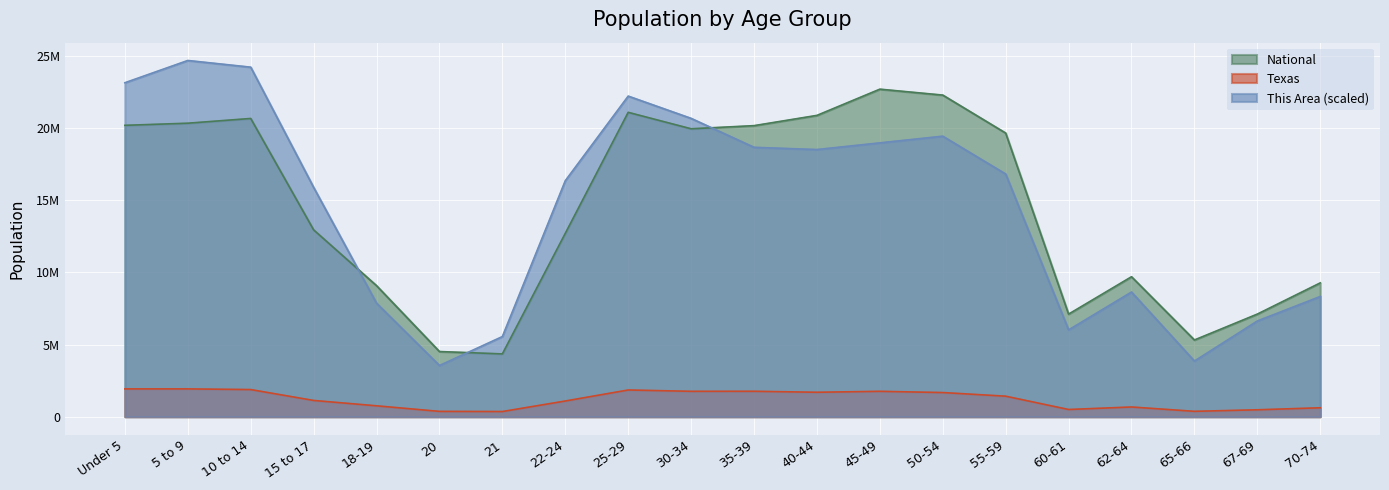

Reading left to right, what are all the values shown in this chart?

This Area: Under 5=23153535.9	5 to 9=24697104.9	10 to 14=24234034.2	15 to 17=15898761.3	18-19=7872202.2	20=3550208.8	21=5556848.6	22-24=16361832.0	25-29=22227394.4	30-34=20683825.4	35-39=18677185.6	40-44=18522828.7	45-49=18985899.4	50-54=19448970.1	55-59=16824902.7	60-61=6019919.3	62-64=8643986.7	65-66=3858922.6	67-69=6637347.0	70-74=8335272.9
Texas: Under 5=1928473.0	5 to 9=1928234.0	10 to 14=1881883.0	15 to 17=1127234.0	18-19=755890.0	20=369040.0	21=359015.0	22-24=1089024.0	25-29=1853039.0	30-34=1760434.0	35-39=1763587.0	40-44=1694795.0	45-49=1760467.0	50-54=1674869.0	55-59=1422924.0	60-61=500523.0	62-64=674244.0	65-66=373062.0	67-69=480038.0	70-74=619156.0
National: Under 5=20201362.0	5 to 9=20348657.0	10 to 14=20677194.0	15 to 17=12954254.0	18-19=9086089.0	20=4519129.0	21=4354294.0	22-24=12712576.0	25-29=21101849.0	30-34=19962099.0	35-39=20179642.0	40-44=20890964.0	45-49=22708591.0	50-54=22298125.0	55-59=19664805.0	60-61=7113727.0	62-64=9704197.0	65-66=5319902.0	67-69=7115361.0	70-74=9278166.0